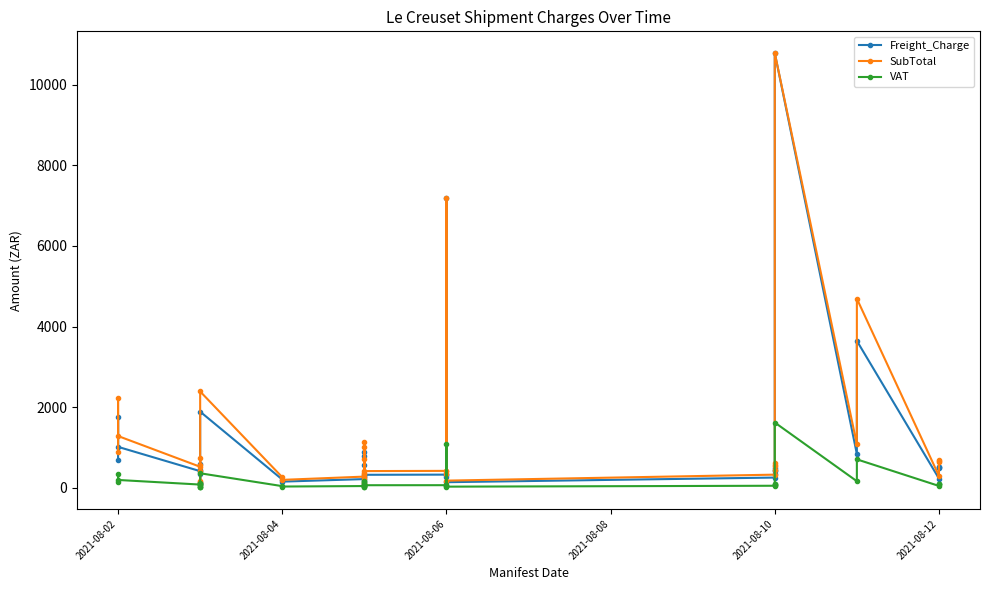

Rank the series by their average value, from lowest to highest.

VAT, Freight_Charge, SubTotal